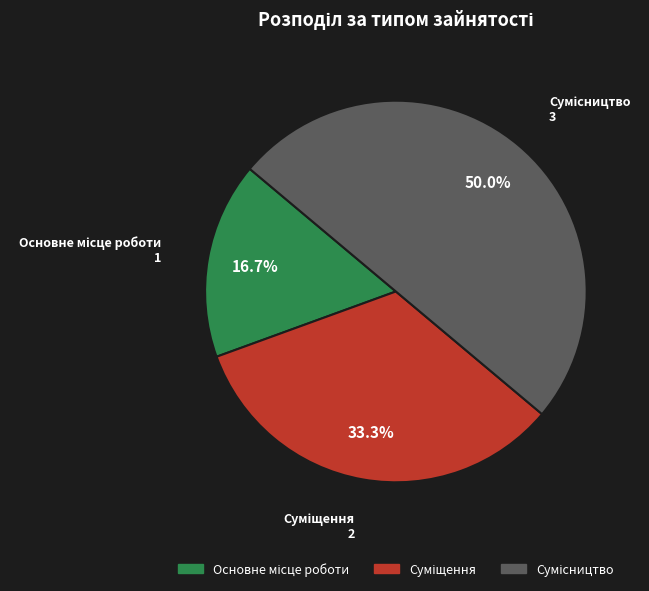

How many segments does this pie chart have?

3